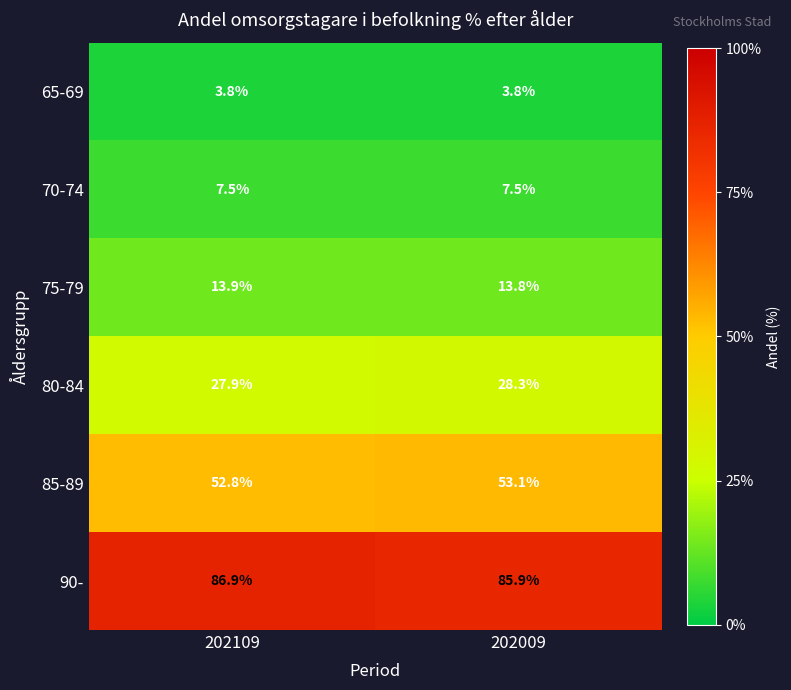

At which category does the chart reach its peak across all series?

202109